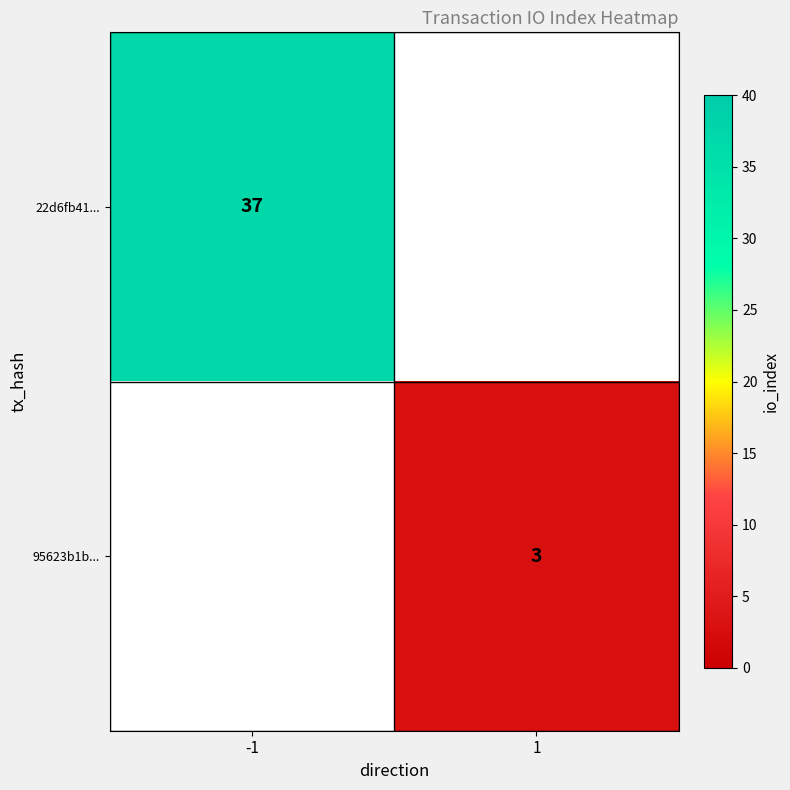

Count the number of categories in the chart.

2